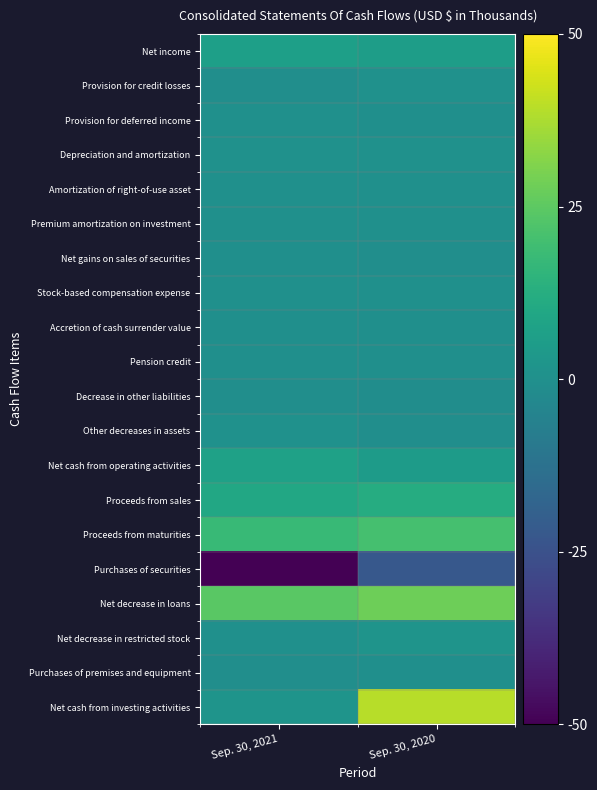

At which category is the sum across all series the highest?

Sep. 30, 2020